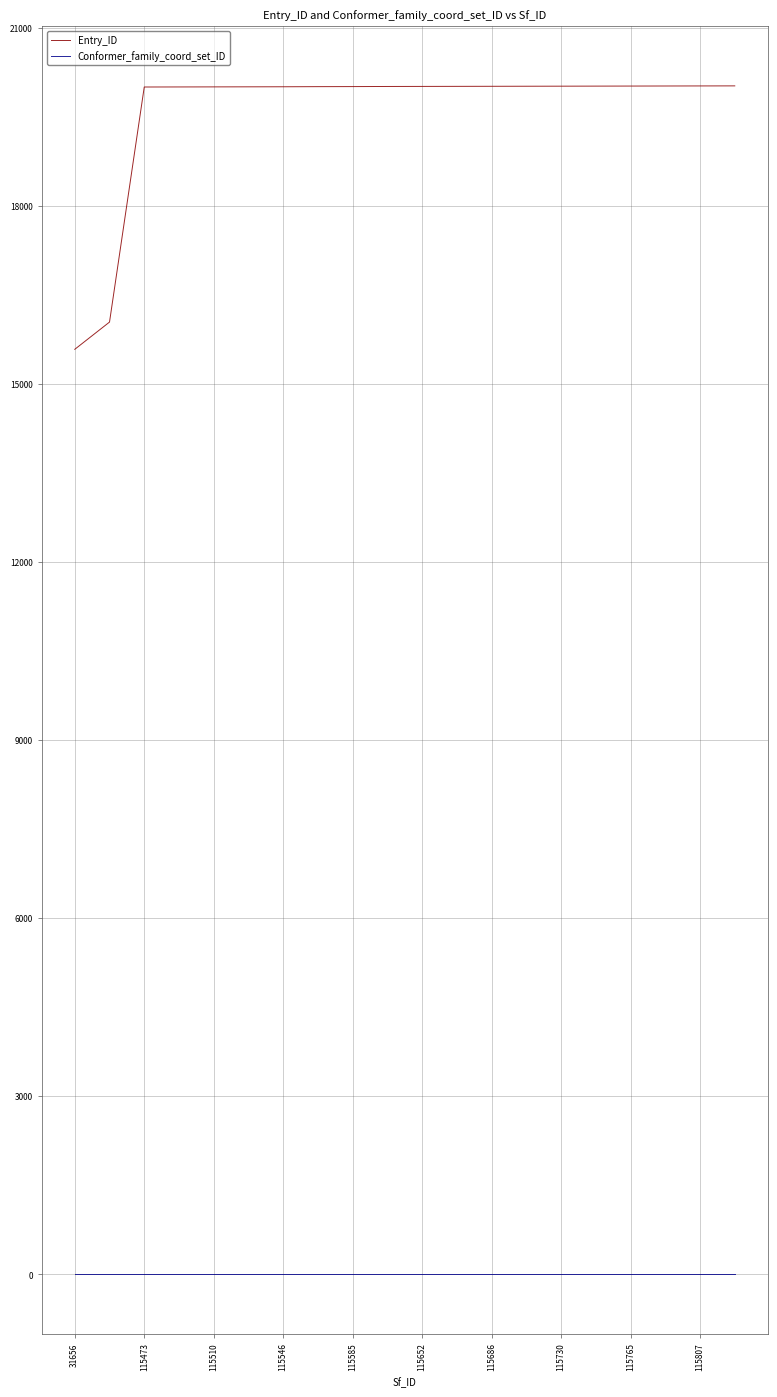

Which series has the largest total across all categories?

Entry_ID